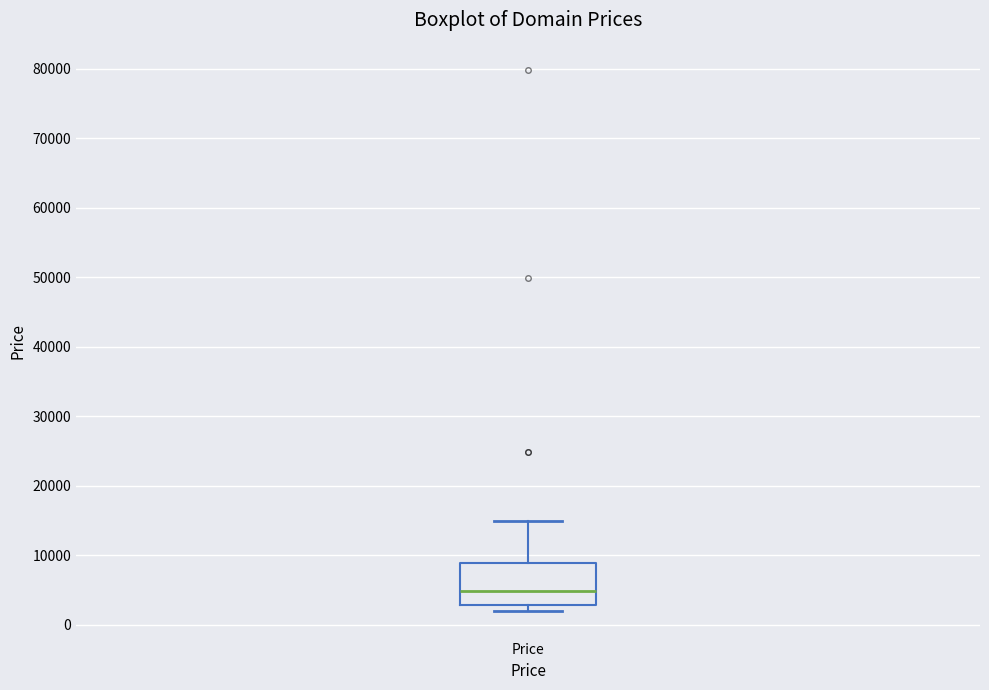

Where is the upper edge of the box for Price on the y-axis? The values are not printed on the chart, so give them approximately, as read against the axis.

9000